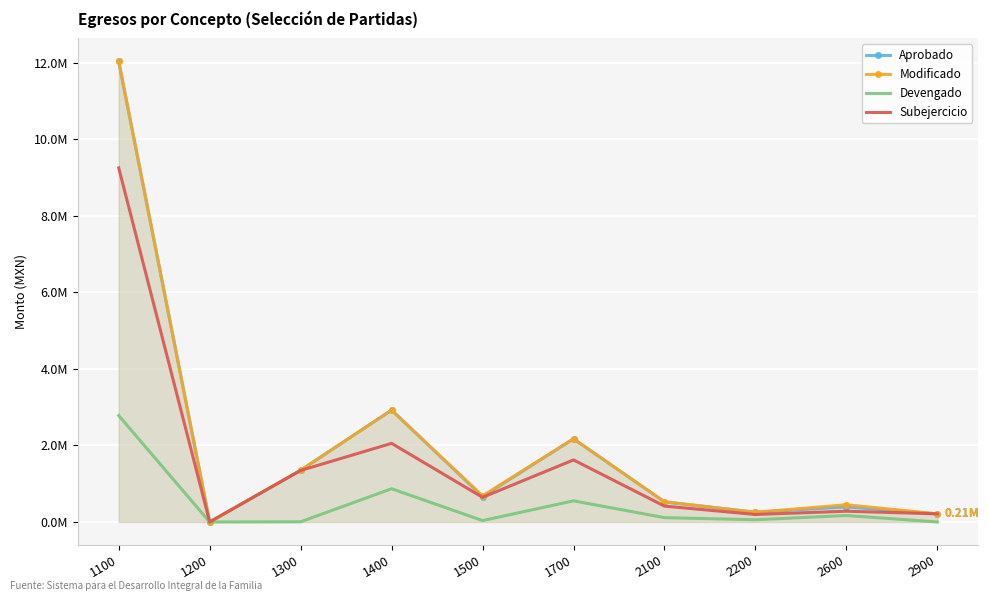

What are all the series names shown in the legend?

Aprobado, Modificado, Devengado, Subejercicio